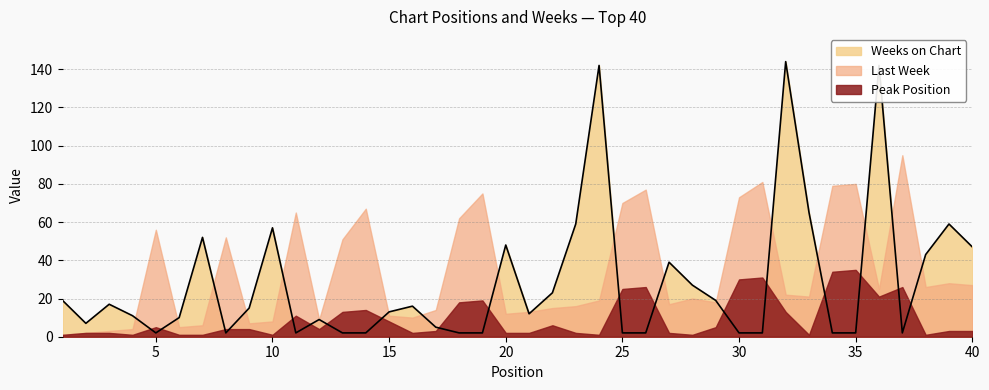

What is the difference between the Last Week values at 34 and 28?

59